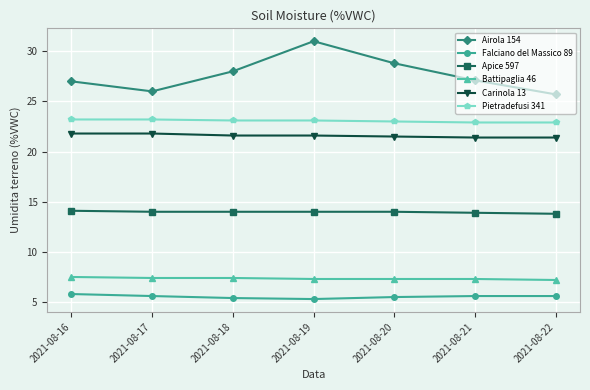

Is the value of Battipaglia 46 at 2021-08-20 greater than the value of Airola 154 at 2021-08-19?

No